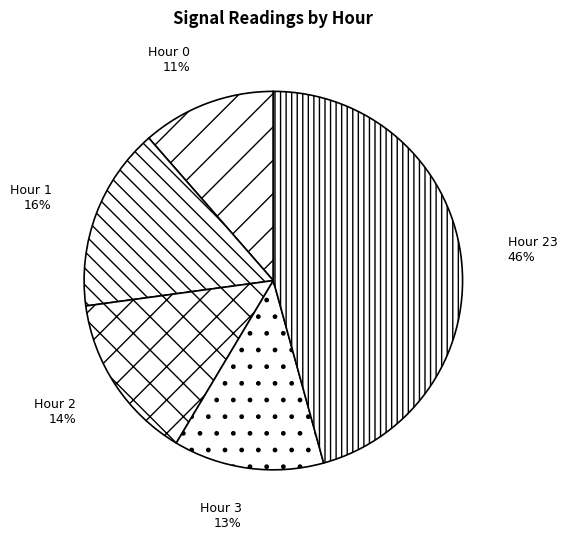

What is the largest slice in the pie chart?

Hour 23